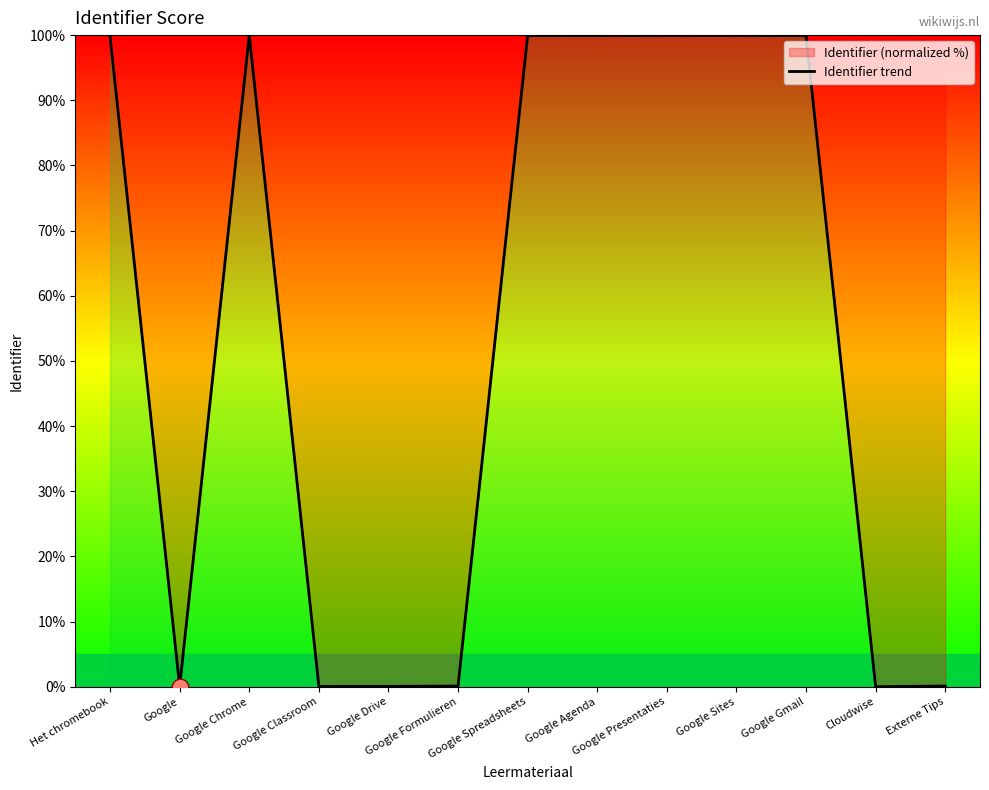

Reading right to left, transcribe all the data shown in this chart.

Externe Tips=0.1	Cloudwise=0.0	Google Gmail=99.9	Google Sites=100.0	Google Presentaties=99.9	Google Agenda=99.9	Google Spreadsheets=99.9	Google Formulieren=0.1	Google Drive=0.1	Google Classroom=0.0	Google Chrome=100.0	Google=0.0	Het chromebook=99.8